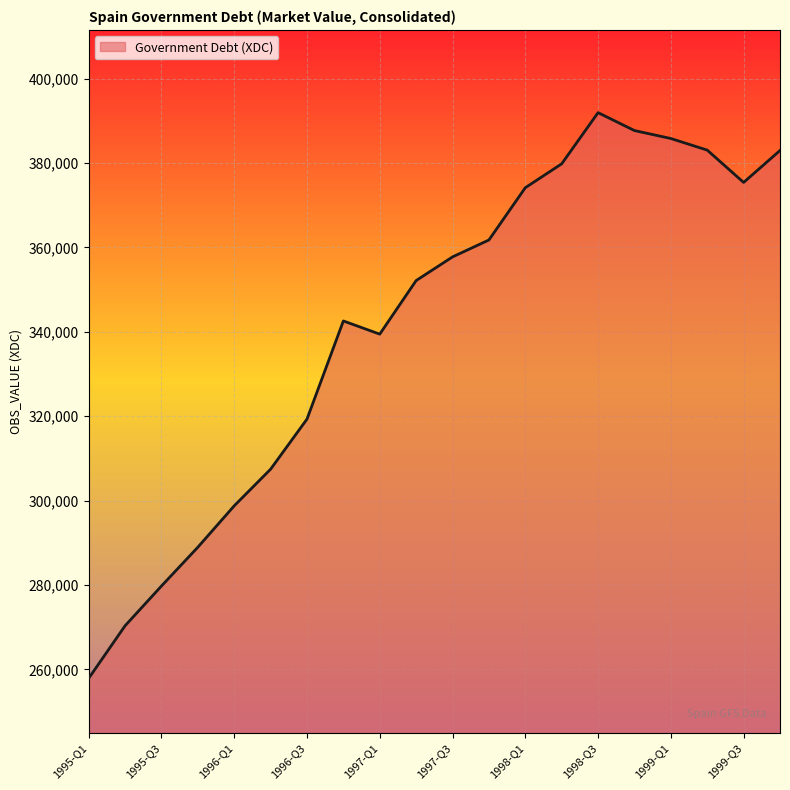

What is the difference between the maximum and minimum values?

134057